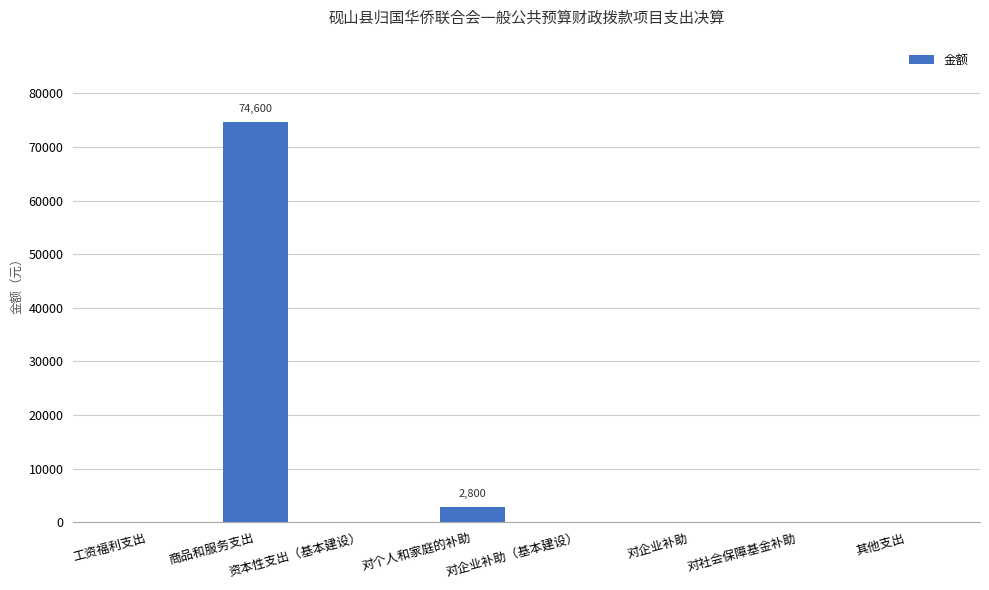

Reading left to right, extract all data points from this chart.

工资福利支出=0	商品和服务支出=74600	资本性支出（基本建设）=0	对个人和家庭的补助=2800	对企业补助（基本建设）=0	对企业补助=0	对社会保障基金补助=0	其他支出=0